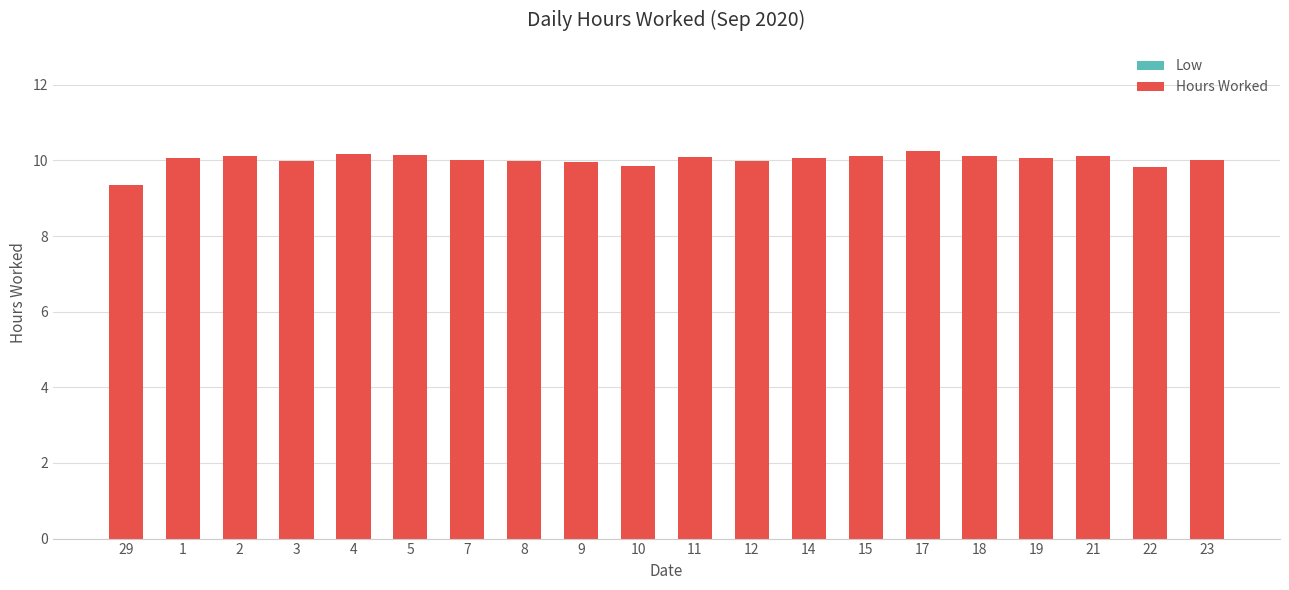

Does the chart contain any negative values?

No